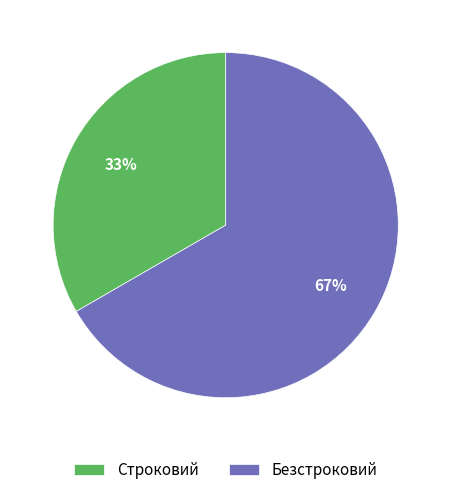

Rank the categories by value from lowest to highest.

Строковий, Безстроковий